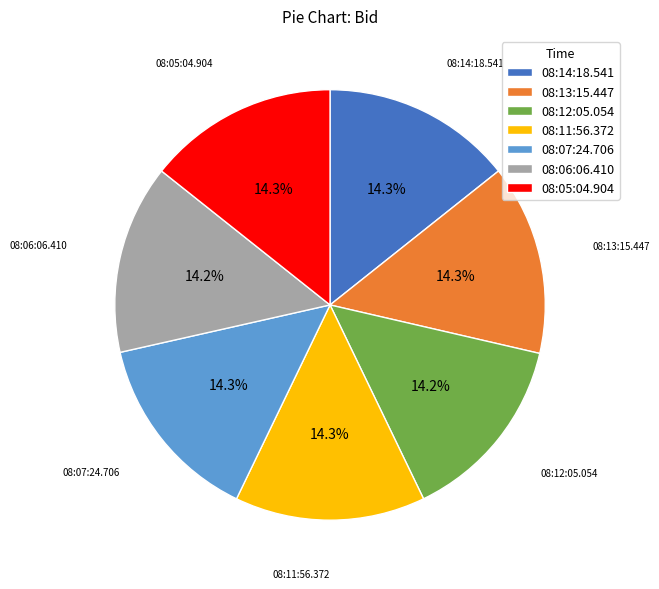

True or false: 08:07:24.706 accounts for 14% of the total.

True